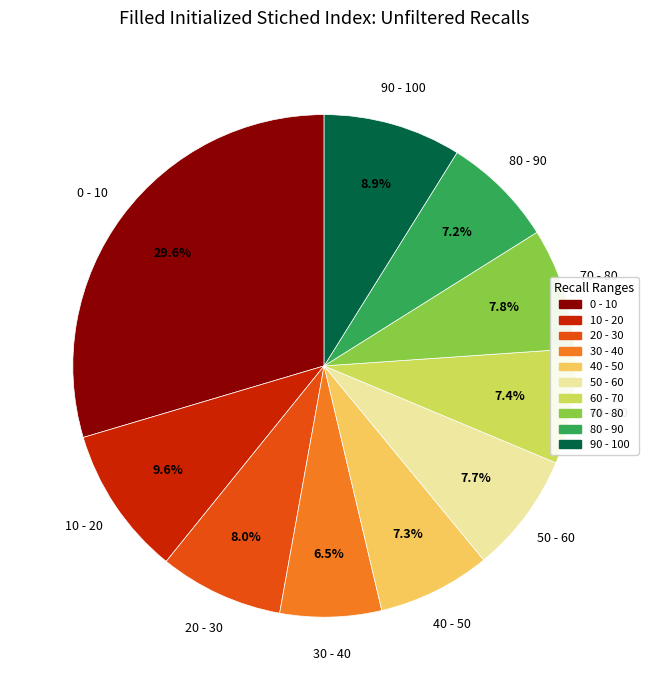

Combined, what portion of the pie is 40 - 50 and 10 - 20?

16.9%